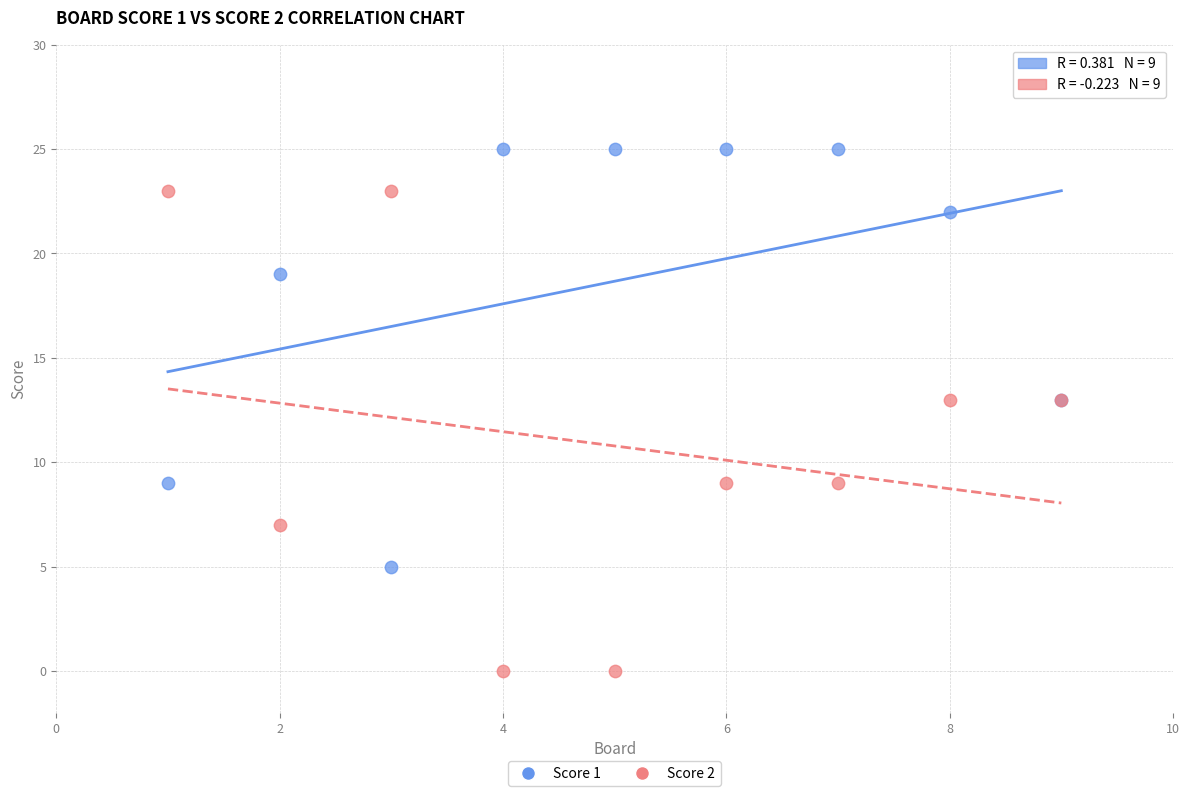

Which series contains the lowest Y value?

Score 2